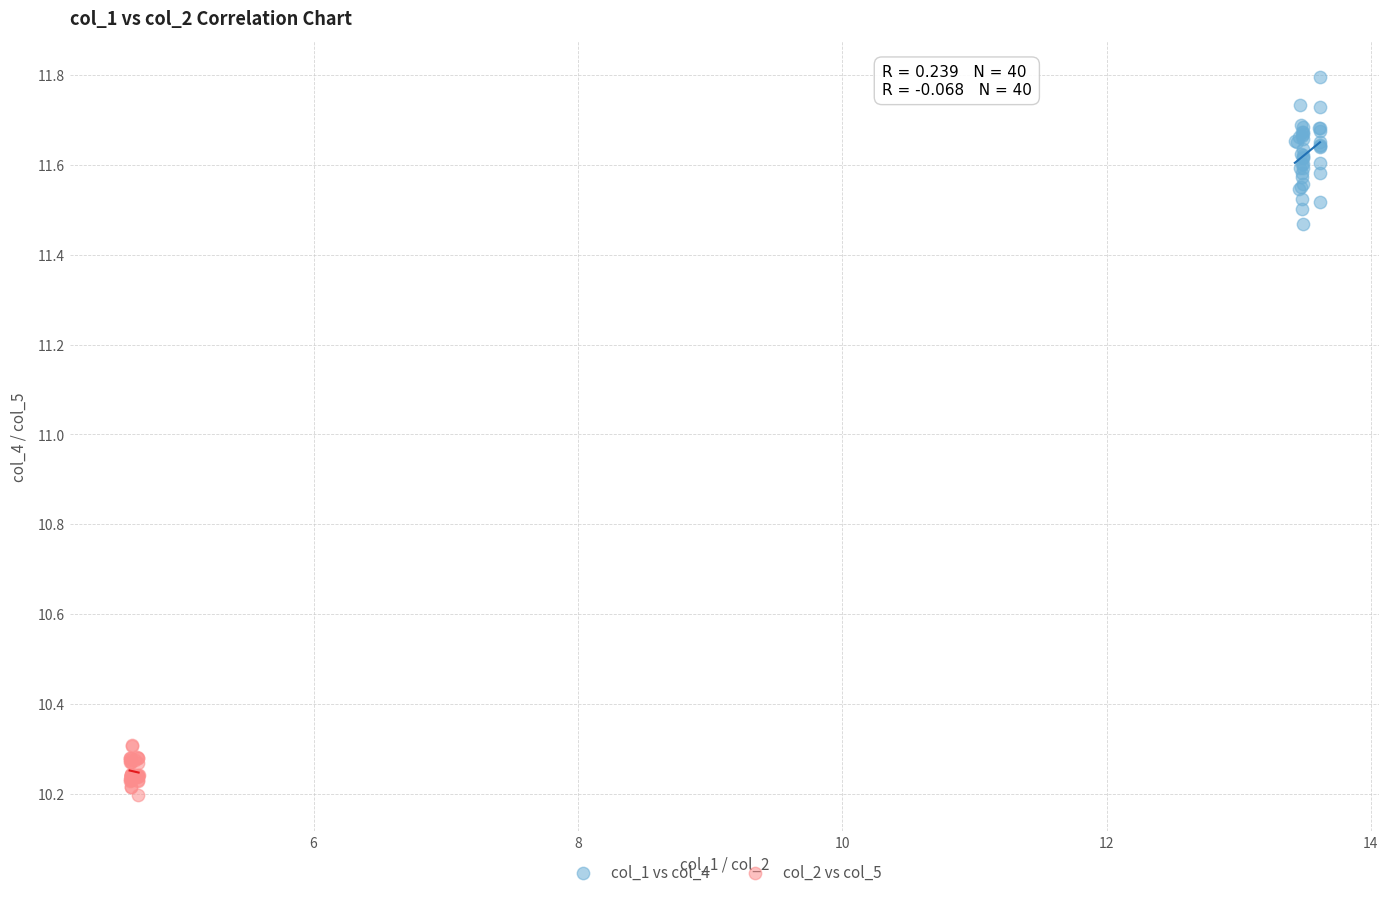

Which series reaches the maximum Y coordinate?

col_1 vs col_4